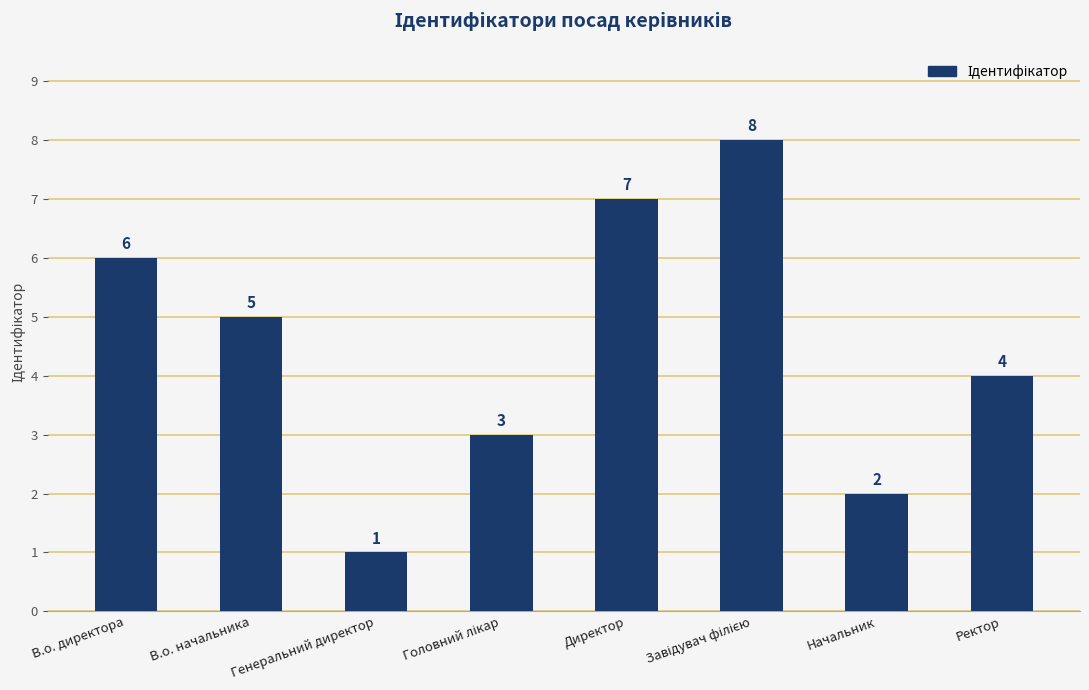

The chart shows a value of 11 at В.о. директора. True or false?

False